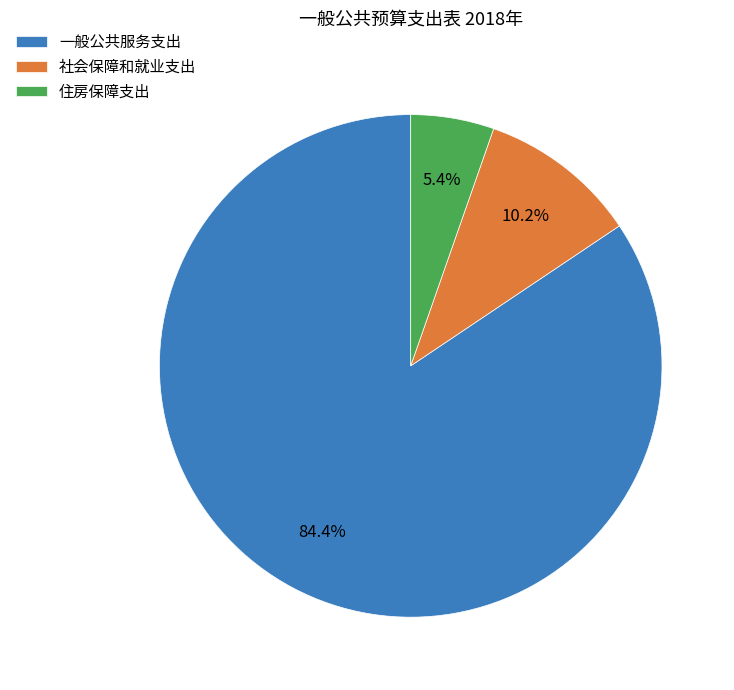

What is the largest slice in the pie chart?

一般公共服务支出